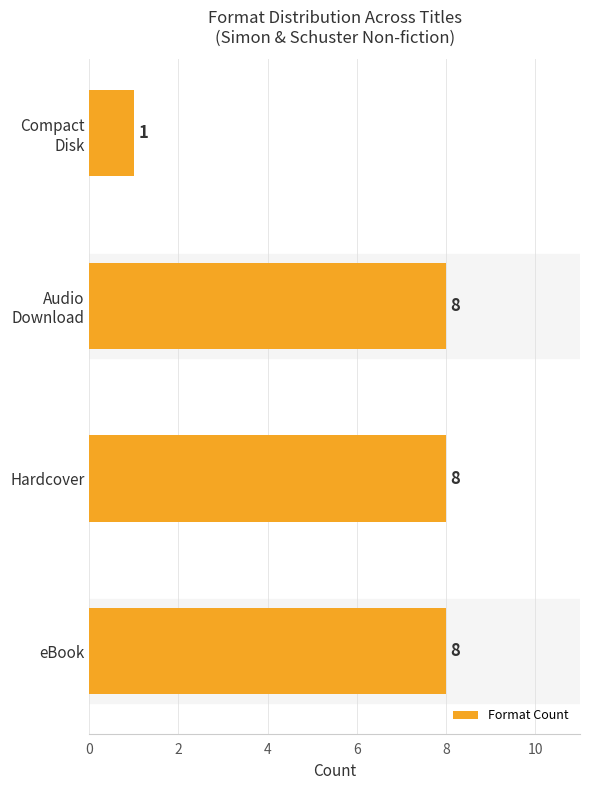

Reading bottom to top, extract all data points from this chart.

8	8	8	1